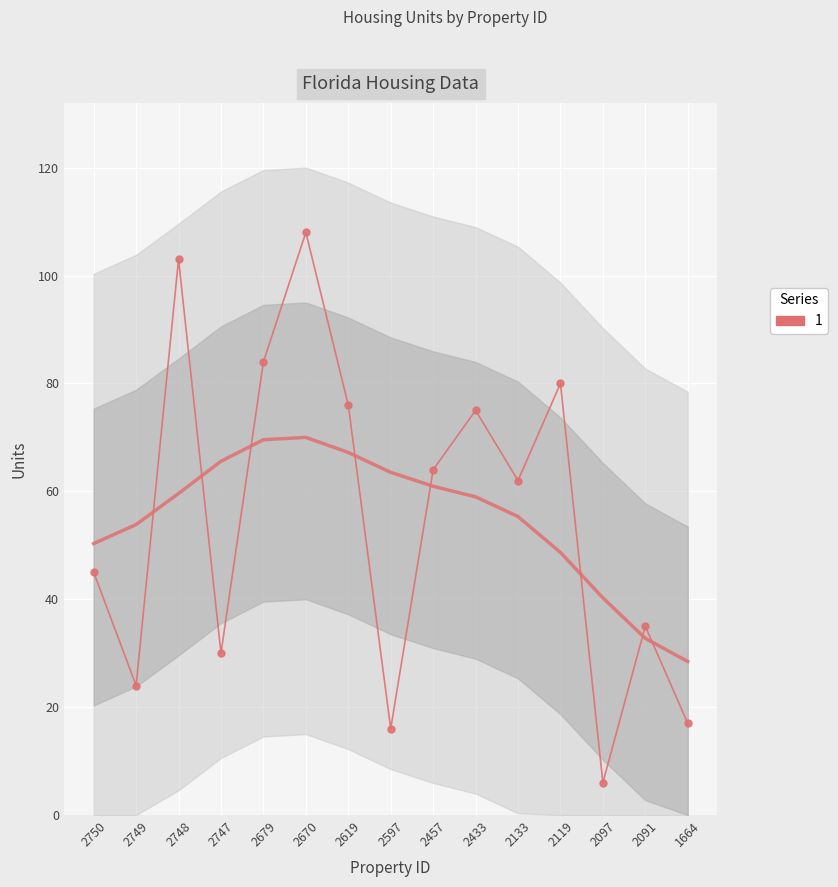

Reading left to right, list all the values displayed in this chart.

45	24	103	30	84	108	76	16	64	75	62	80	6	35	17